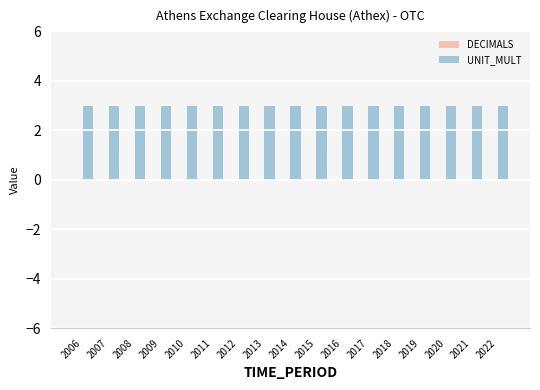

Which has a higher value, 2017 or 2018?

2017